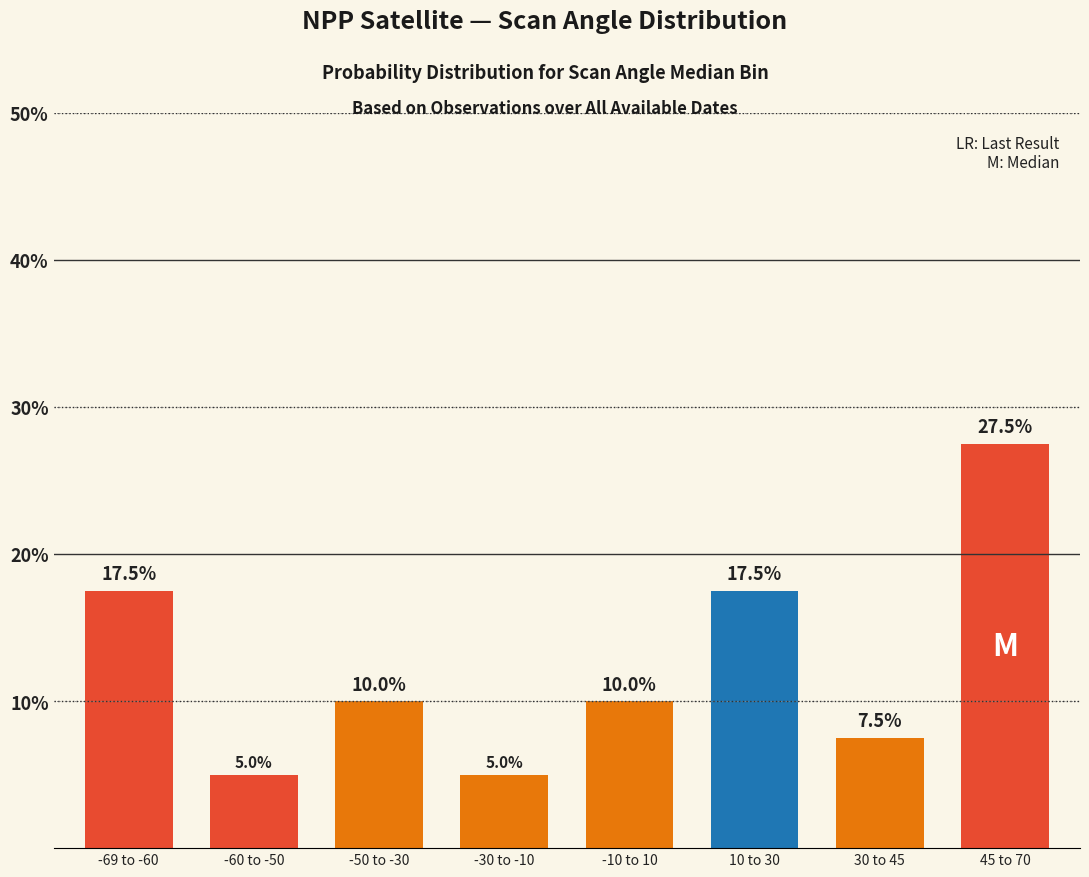

The chart shows a value of 8.4 at 10 to 30. True or false?

False